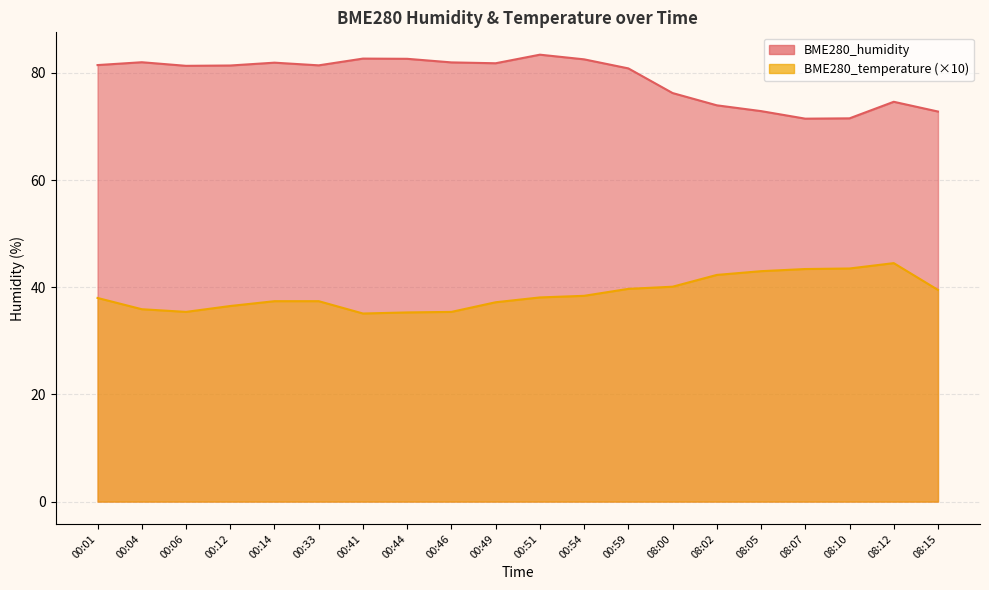

What is the value of the BME280_temperature point at the 20th from the left?

39.5